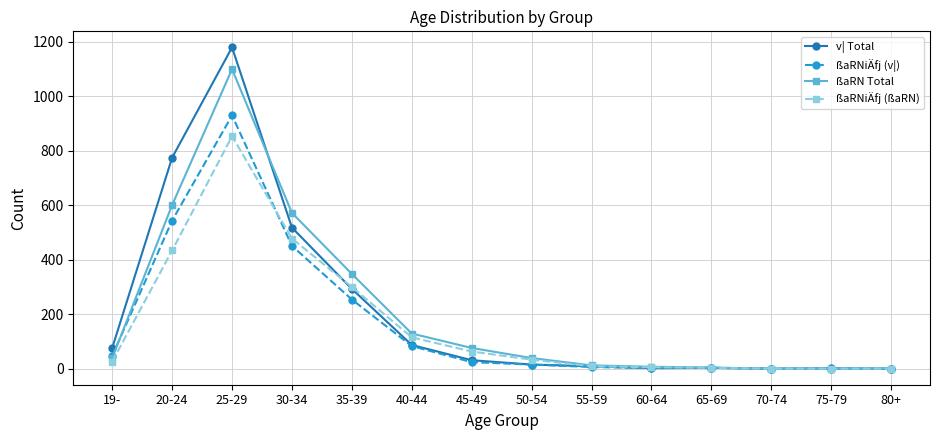

What is the average value of the ßaRNiÄfj (ßaRN) series?

166